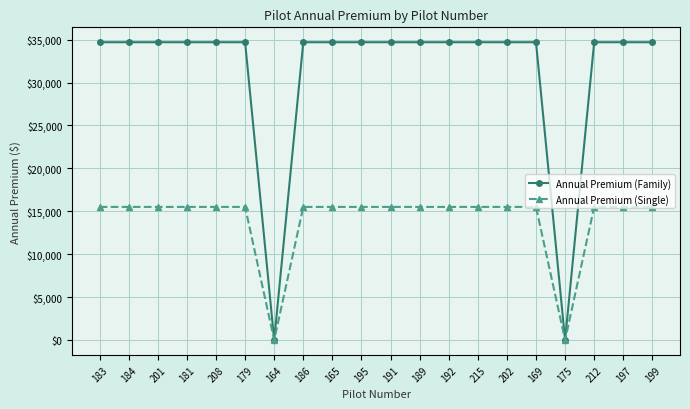

Is the value of Annual Premium (Single) at 164 greater than the value of Annual Premium (Family) at 192?

No